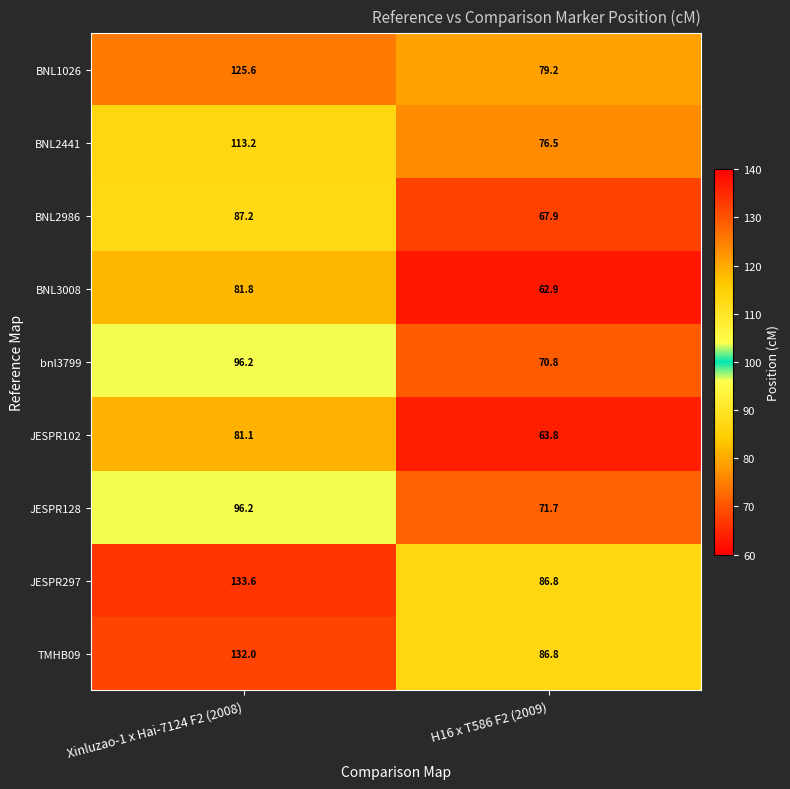

Which series has the largest range (max minus min)?

JESPR297